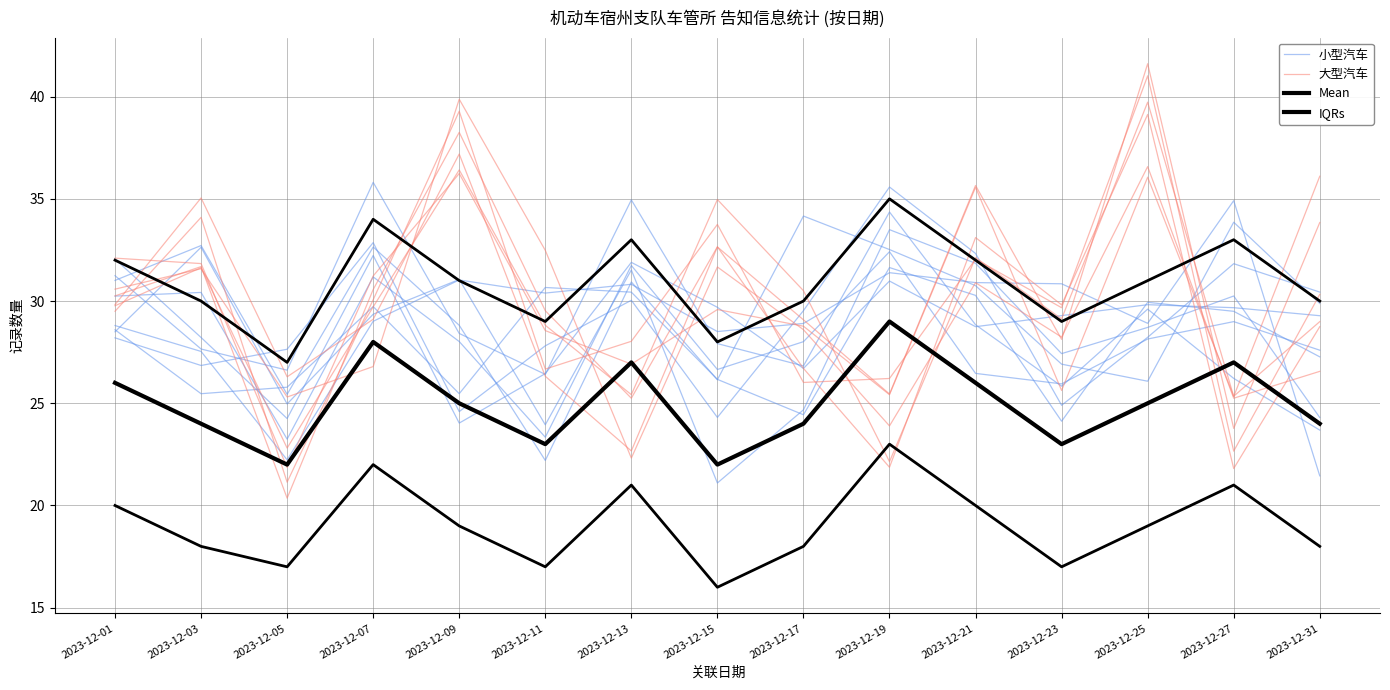

Which series has the widest spread of values?

大型汽车